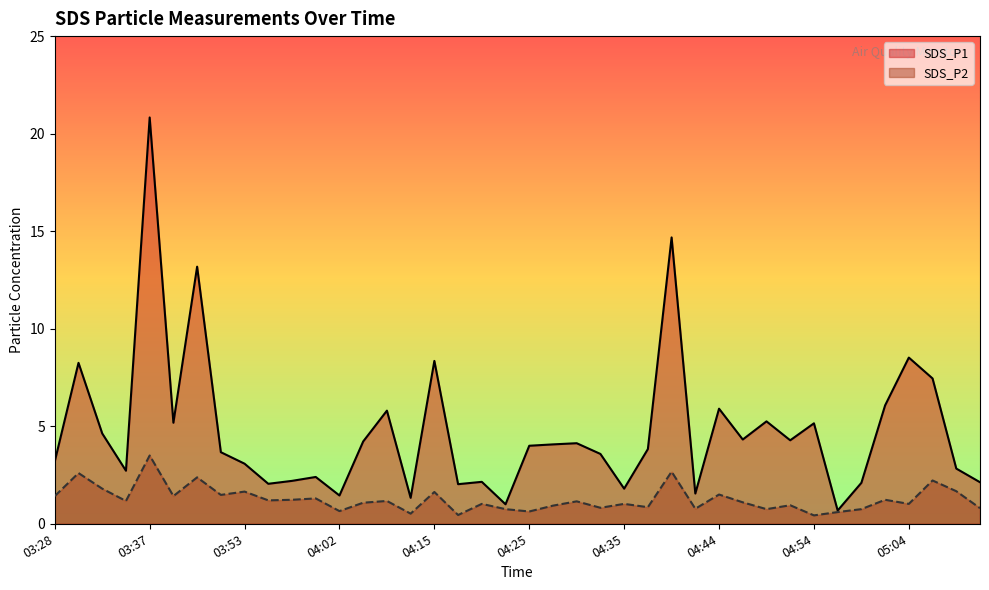

At 05:11, list the series in order from smallest to largest.

SDS_P2, SDS_P1